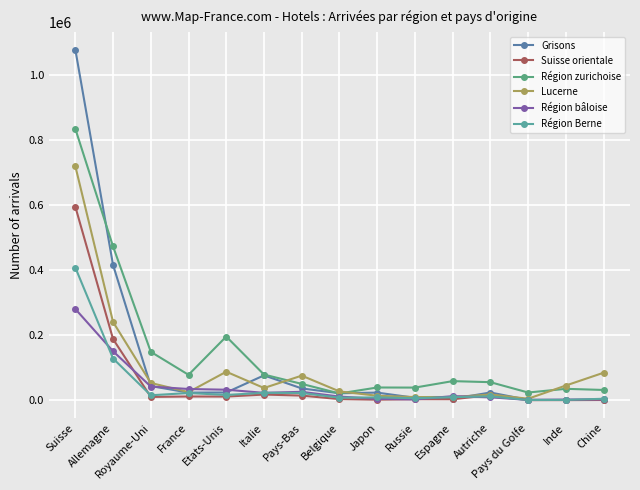

How many lines are shown in the chart?

6